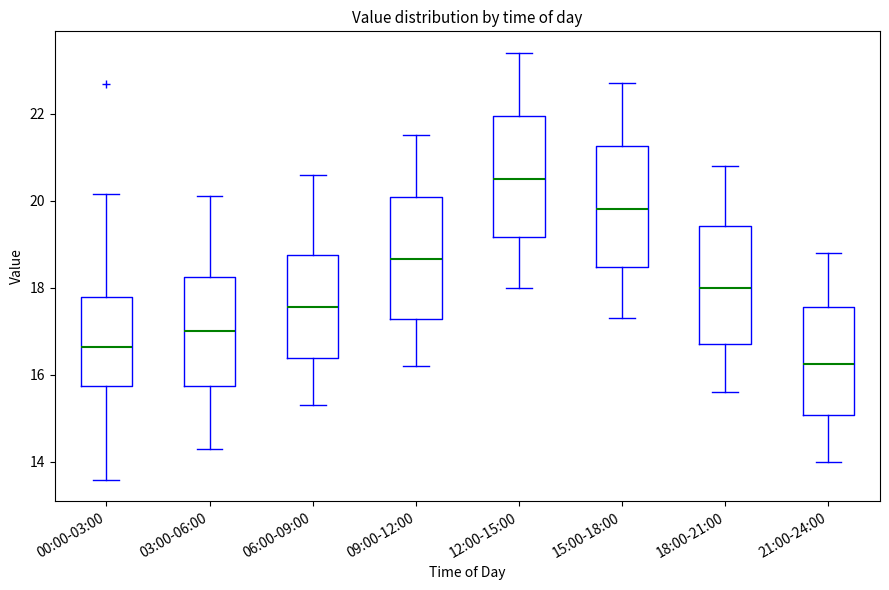

Reading left to right, read every box against the y-axis: the position of its median line, the range the box covers, and the ends of its whiskers. The values are not printed on the chart, so give them approximately, as read against the axis.

00:00-03:00: median 16.6, box 15.8 to 17.8, whiskers 13.6 to 20.2
03:00-06:00: median 17.0, box 15.8 to 18.2, whiskers 14.4 to 20.2
06:00-09:00: median 17.6, box 16.4 to 18.8, whiskers 15.4 to 20.6
09:00-12:00: median 18.6, box 17.2 to 20.0, whiskers 16.2 to 21.6
12:00-15:00: median 20.6, box 19.2 to 22.0, whiskers 18.0 to 23.4
15:00-18:00: median 19.8, box 18.4 to 21.2, whiskers 17.4 to 22.8
18:00-21:00: median 18.0, box 16.8 to 19.4, whiskers 15.6 to 20.8
21:00-24:00: median 16.2, box 15.0 to 17.6, whiskers 14.0 to 18.8